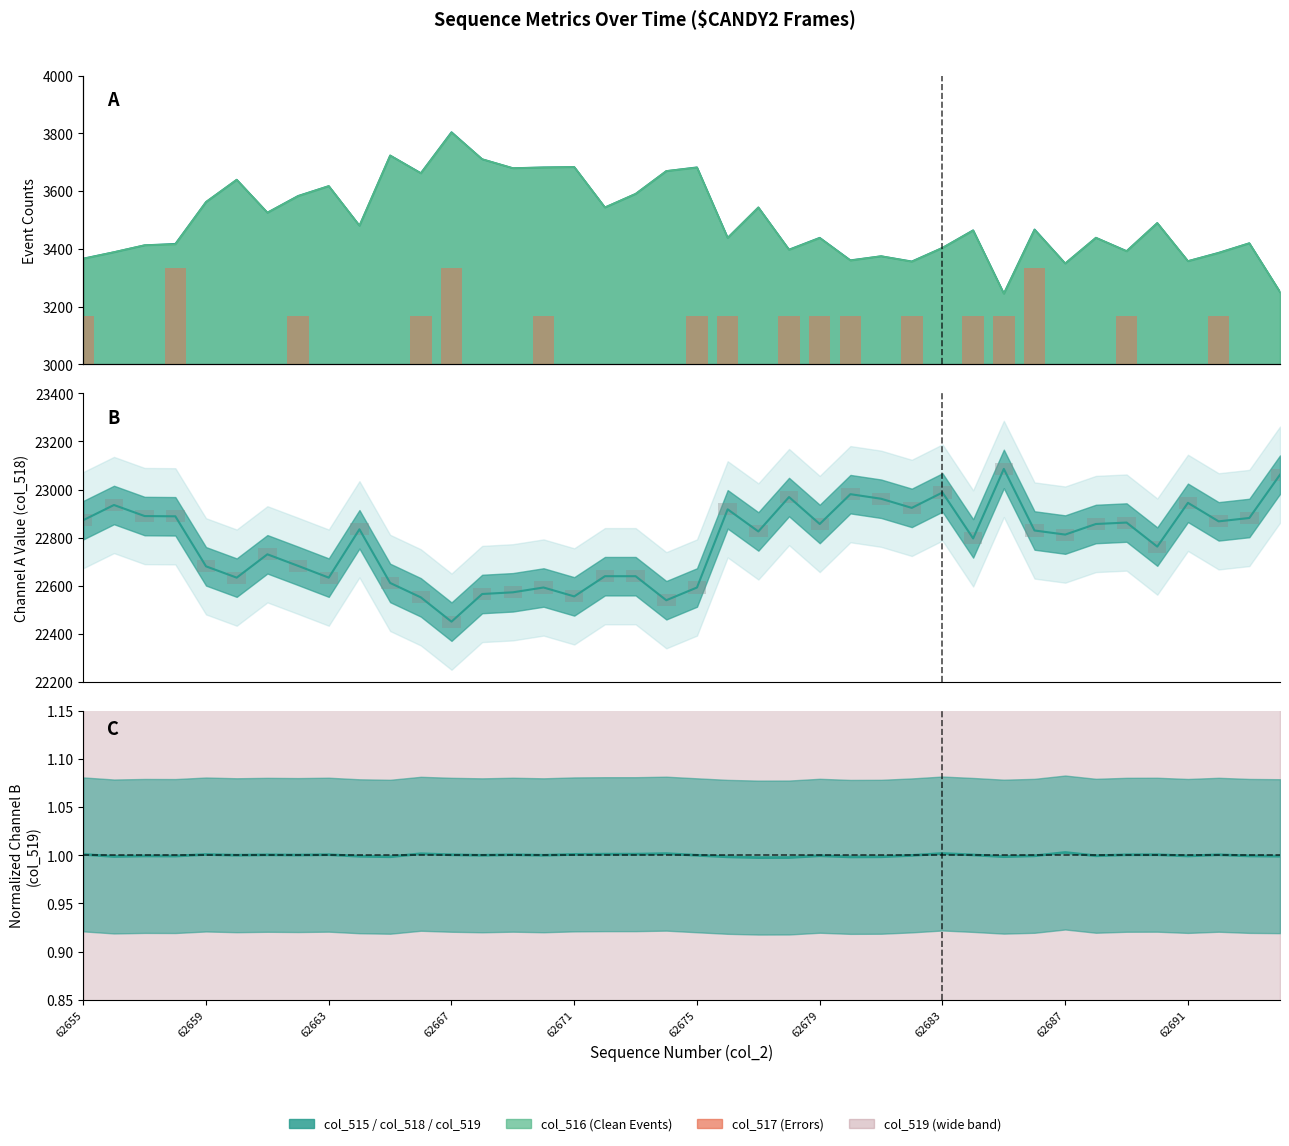

How many groups of bars are there?

40